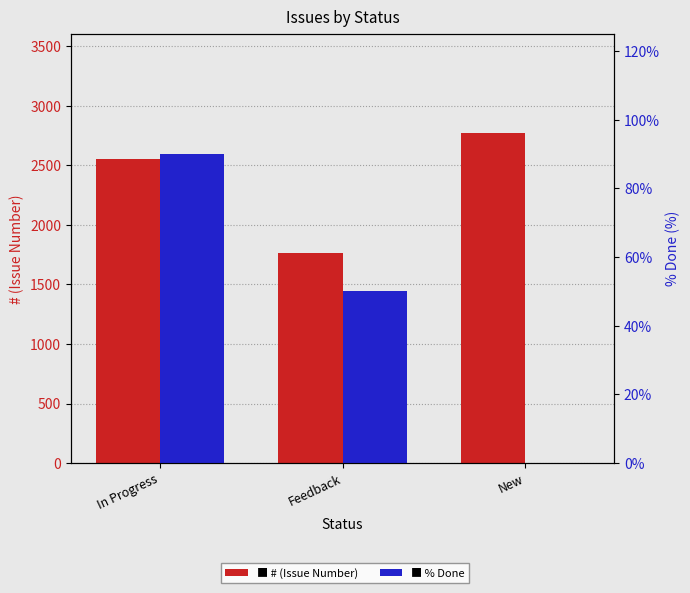

Rank the categories by # (Issue Number) value from highest to lowest.

New, In Progress, Feedback